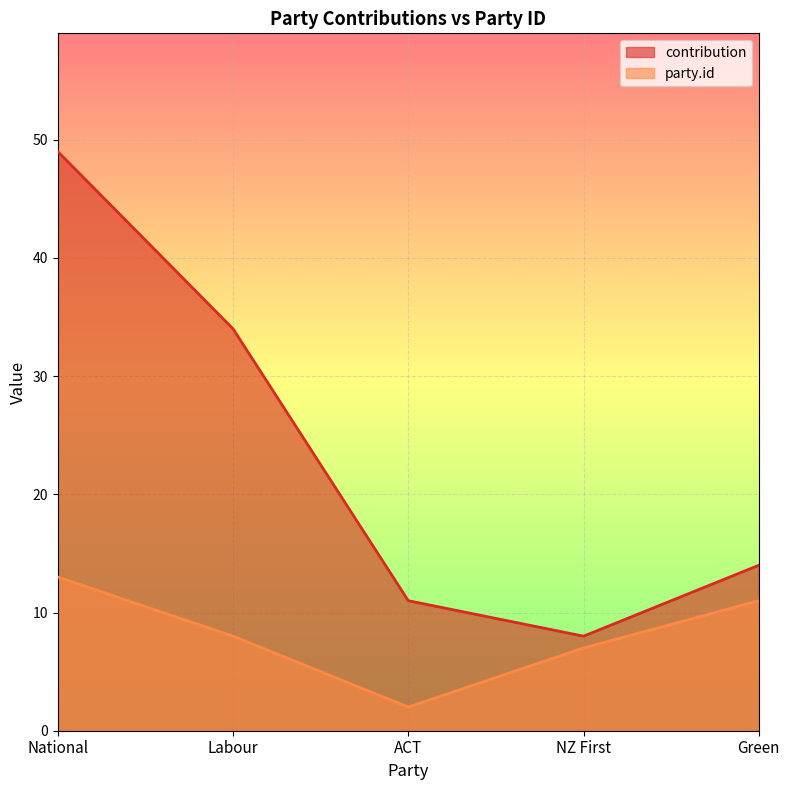

True or false: contribution and party.id intersect in this chart.

False